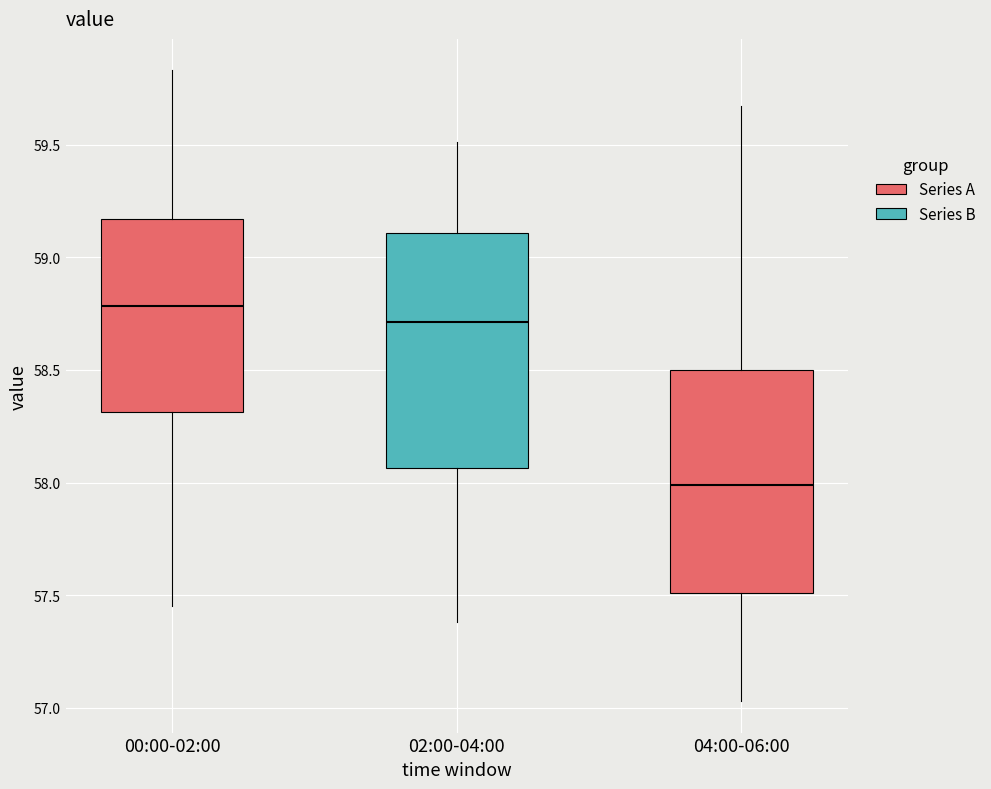

Reading left to right, read every box against the y-axis: the position of its median line, the range the box covers, and the ends of its whiskers. The values are not printed on the chart, so give them approximately, as read against the axis.

00:00-02:00: median 58.80, box 58.30 to 59.15, whiskers 57.45 to 59.85
02:00-04:00: median 58.70, box 58.05 to 59.10, whiskers 57.40 to 59.50
04:00-06:00: median 58.00, box 57.50 to 58.50, whiskers 57.05 to 59.65